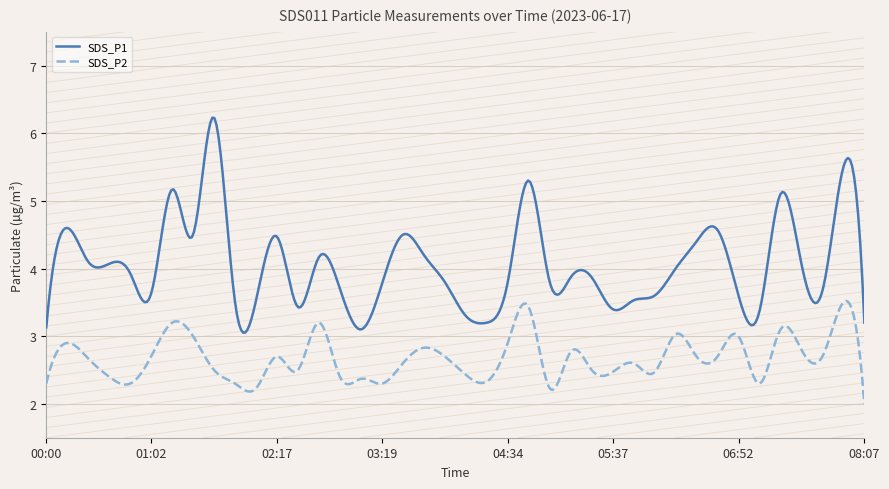

True or false: SDS_P2 and SDS_P1 intersect in this chart.

False